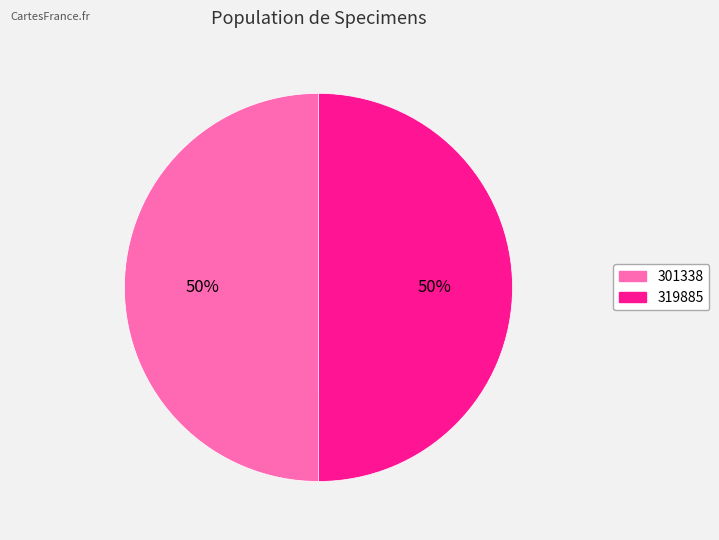

Is the sum of 319885 and 301338 greater than half?

Yes